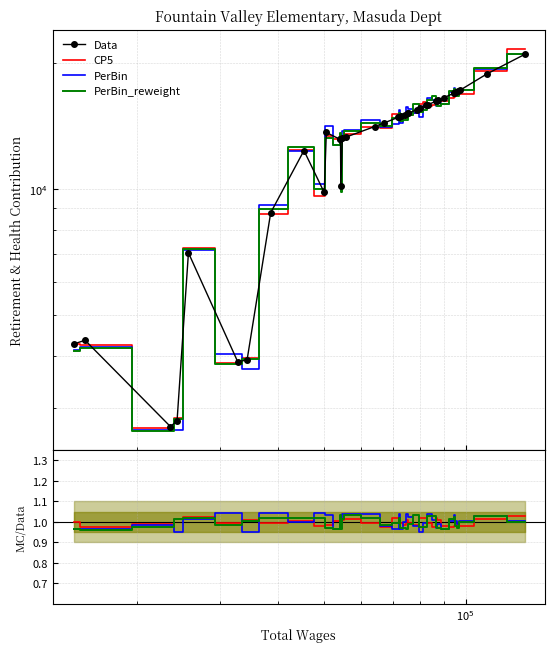

Is it true that Data equals 28765.8 at 34?

False